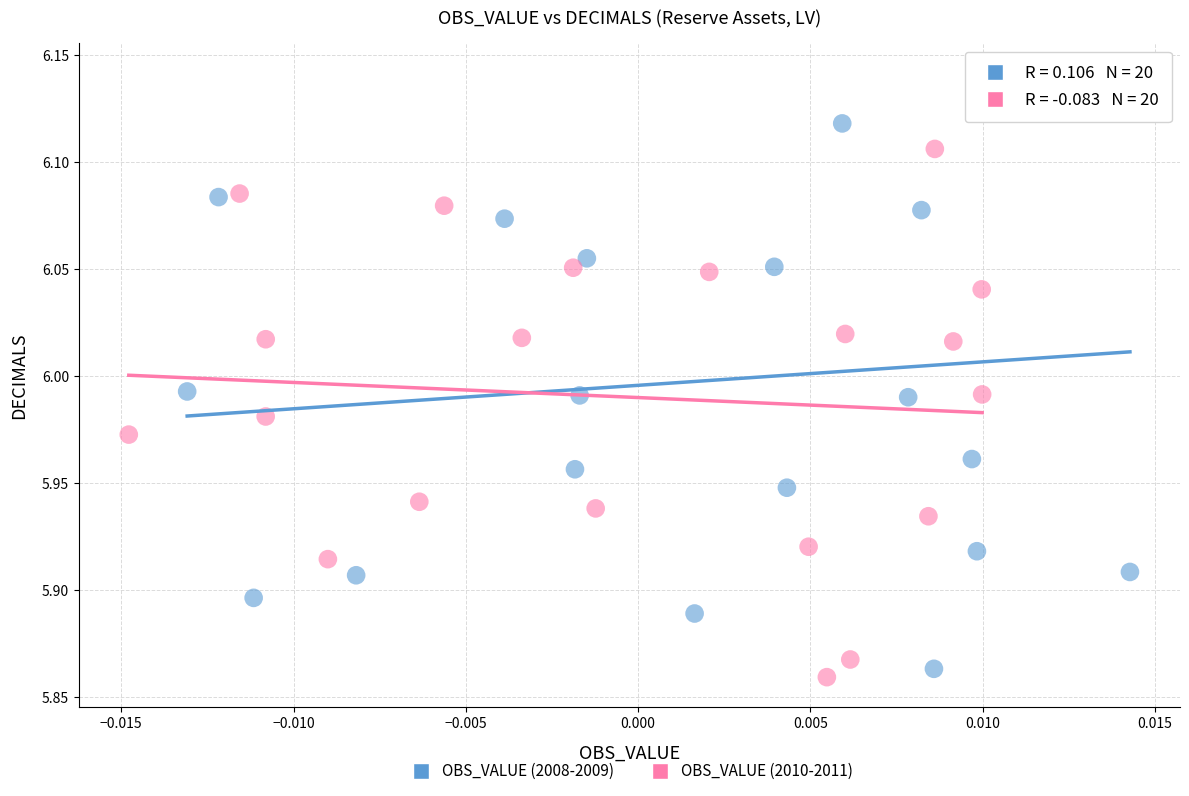

Which series contains the highest Y value?

OBS_VALUE (2008-2009)